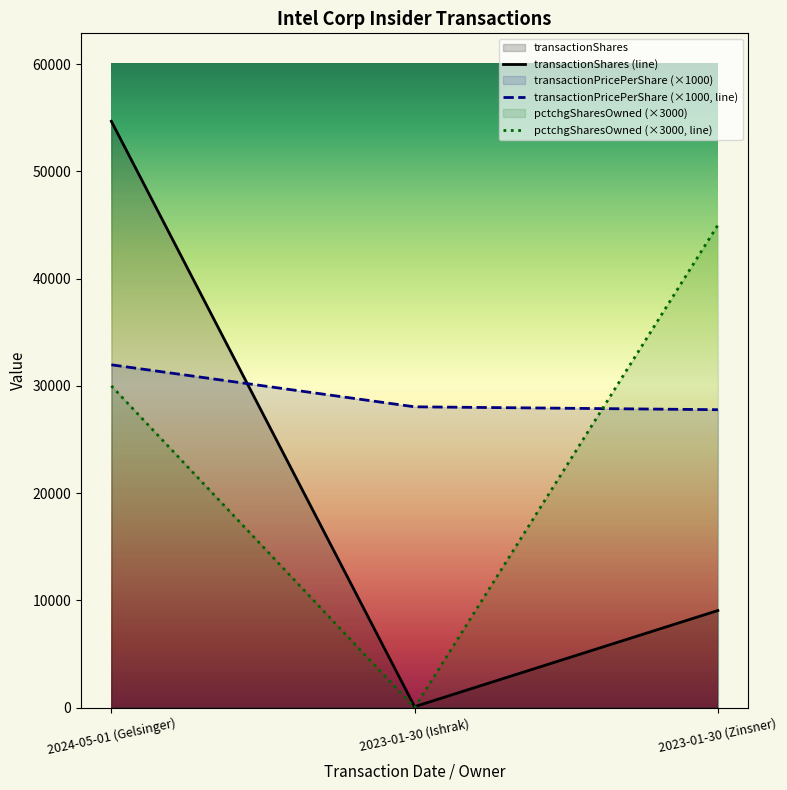

At which label does pctchgSharesOwned reach its peak?

2023-01-30 (Zinsner)